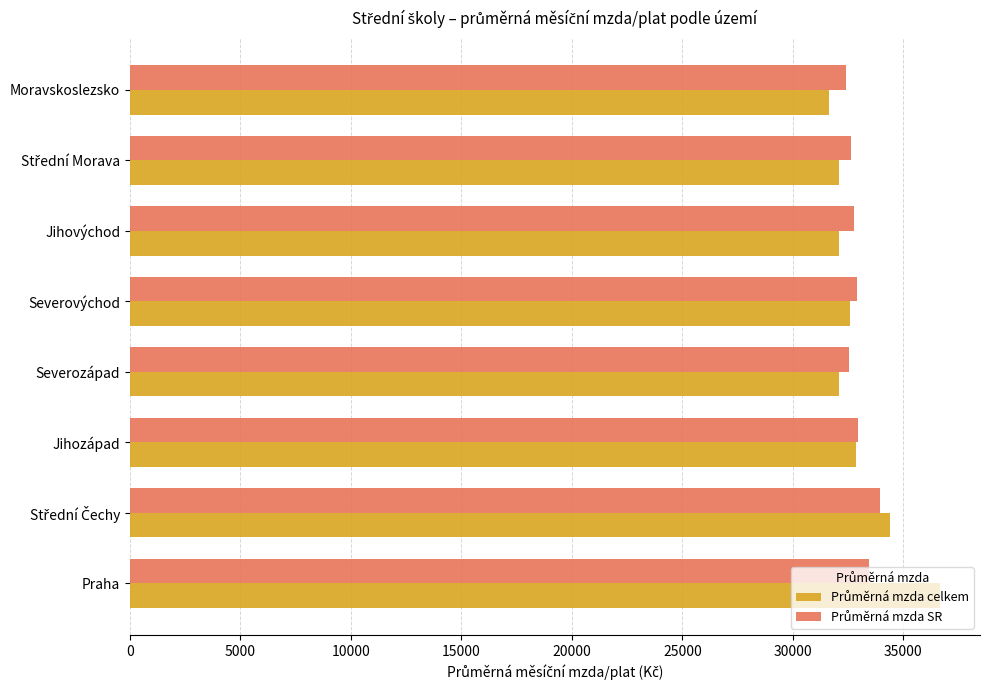

At which category does the chart reach its peak across all series?

Praha